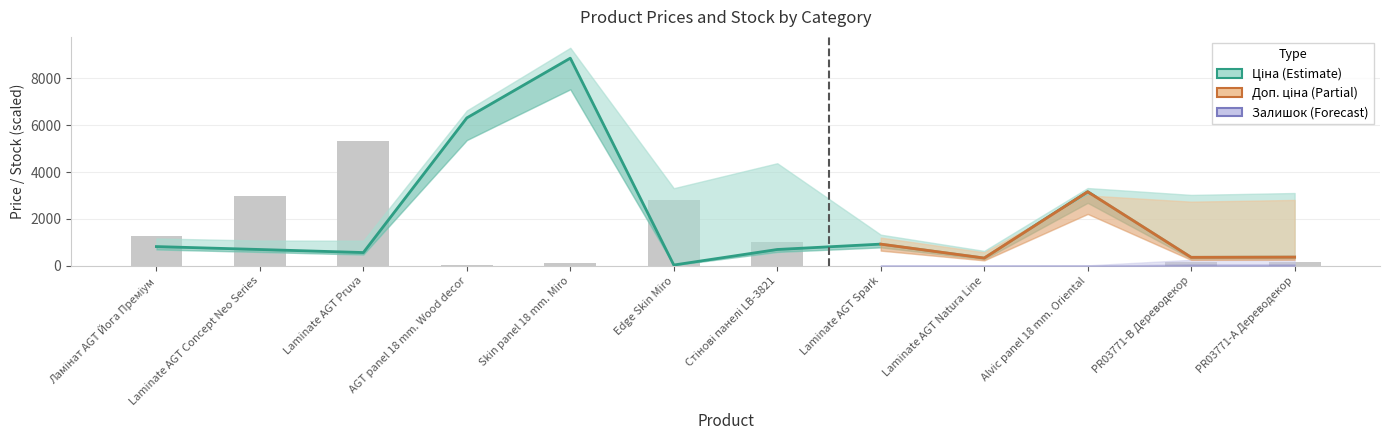

Between Alvic panel 18 mm. Oriental and PR03771-B Дереводекор, which series saw the biggest shift?

Ціна